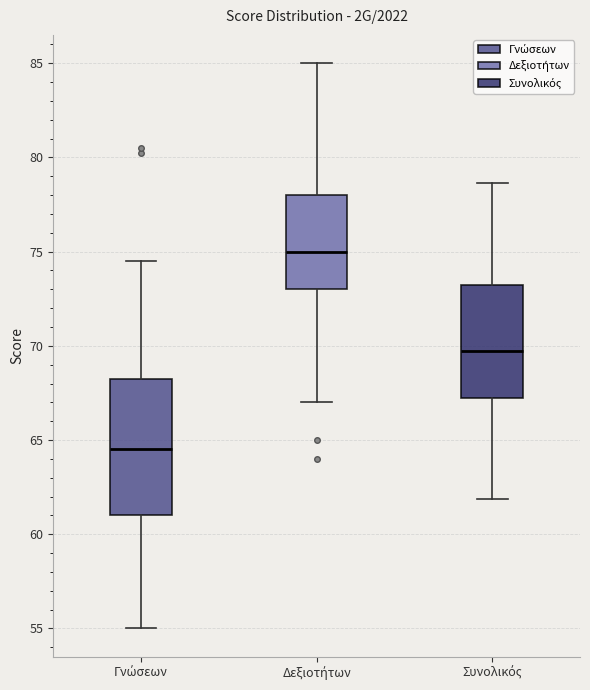

Reading left to right, read every box against the y-axis: the position of its median line, the range the box covers, and the ends of its whiskers. The values are not printed on the chart, so give them approximately, as read against the axis.

Γνώσεων: median 64.5, box 61.0 to 68.5, whiskers 55.0 to 74.5
Δεξιοτήτων: median 75.0, box 73.0 to 78.0, whiskers 67.0 to 85.0
Συνολικός: median 70.0, box 67.5 to 73.5, whiskers 62.0 to 78.5